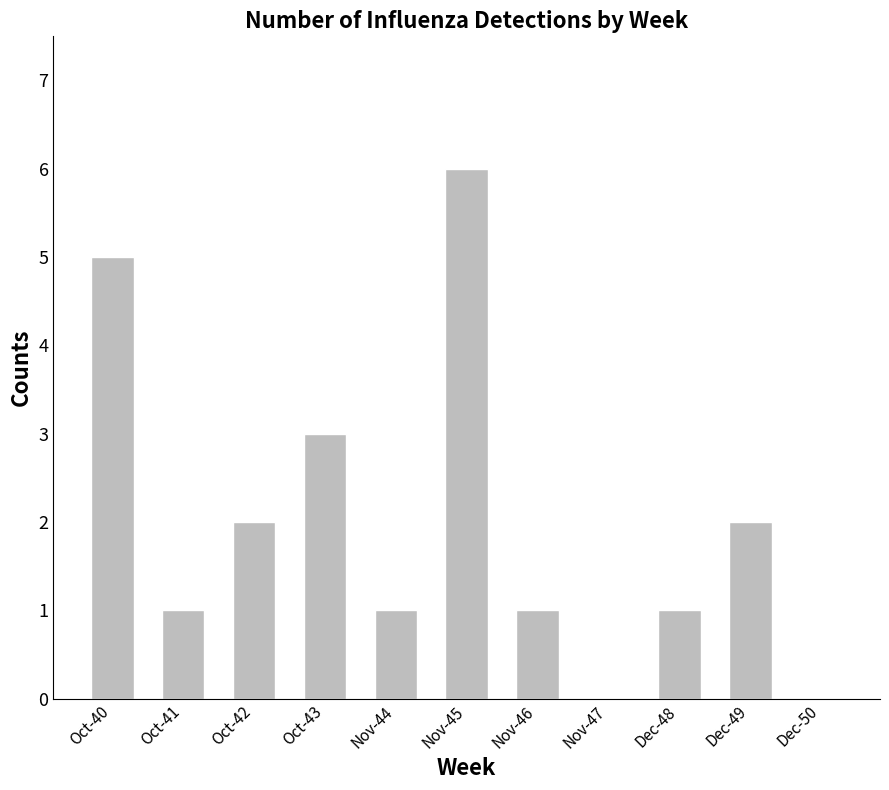

Which category has the highest value across all series?

Nov-45